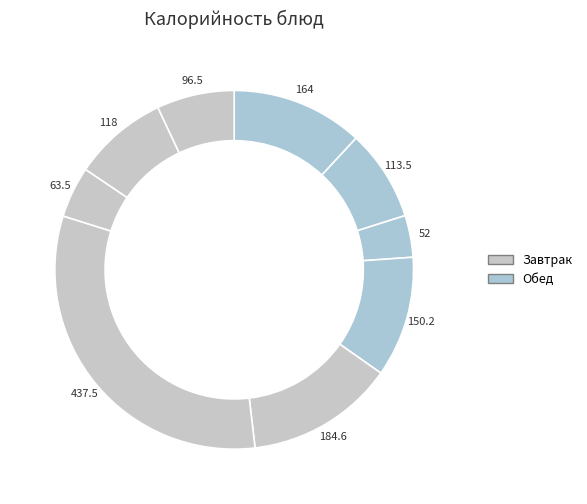

Does печенье account for over 50% of the chart?

No